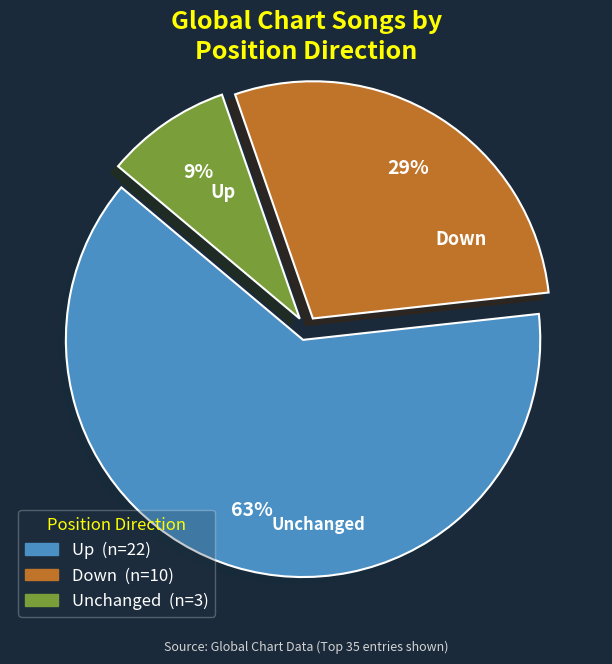

To the nearest percent, what is the average slice percentage?

33%